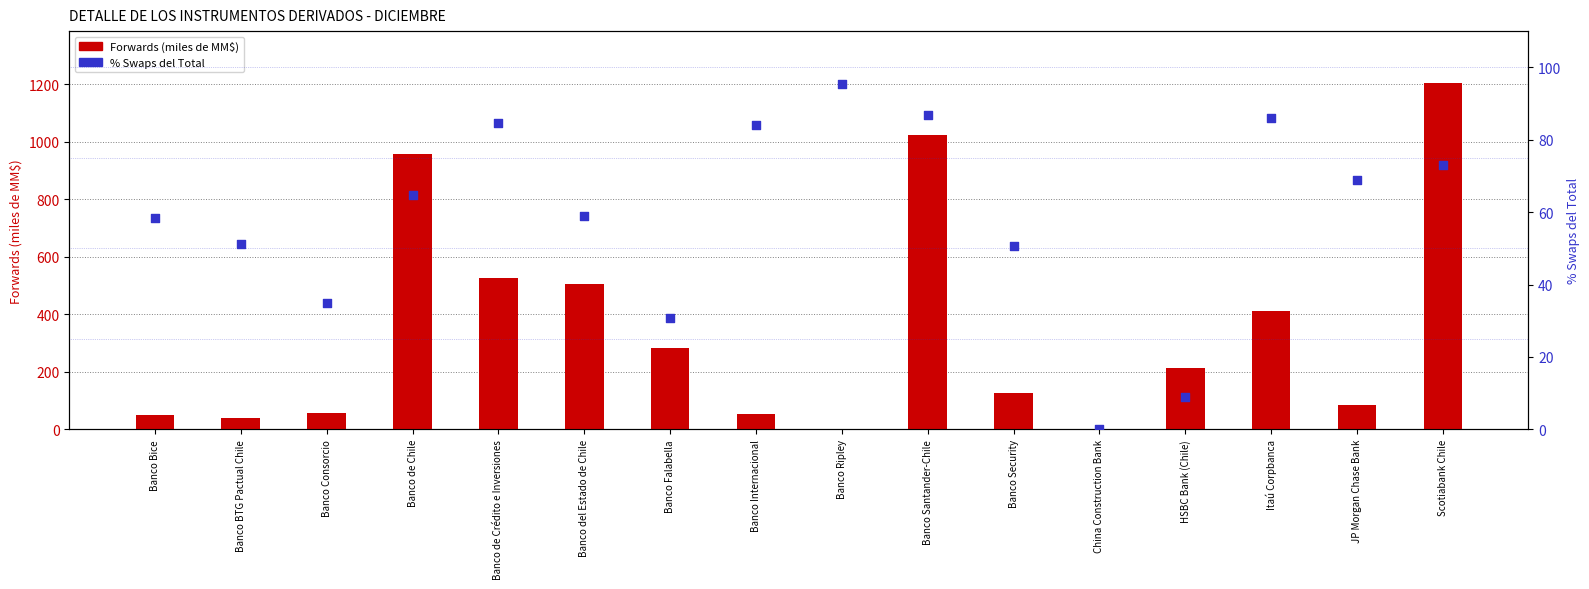

Is the value of Forwards (MM$) at HSBC Bank (Chile) greater than the value of % Swaps del Total at HSBC Bank (Chile)?

Yes